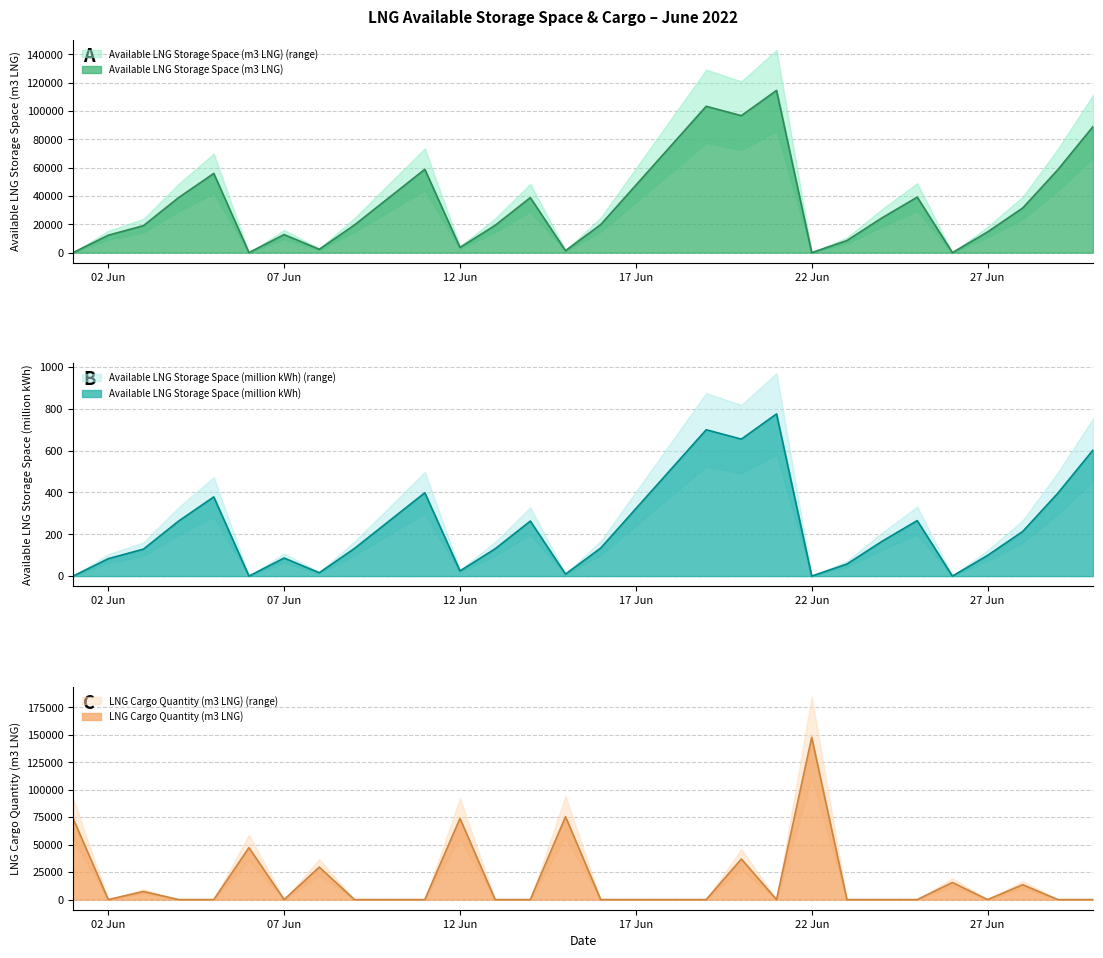

What is the sum of the Available LNG Storage Space (m3 LNG) values at 27 Jun and 07 Jun?

27382.0